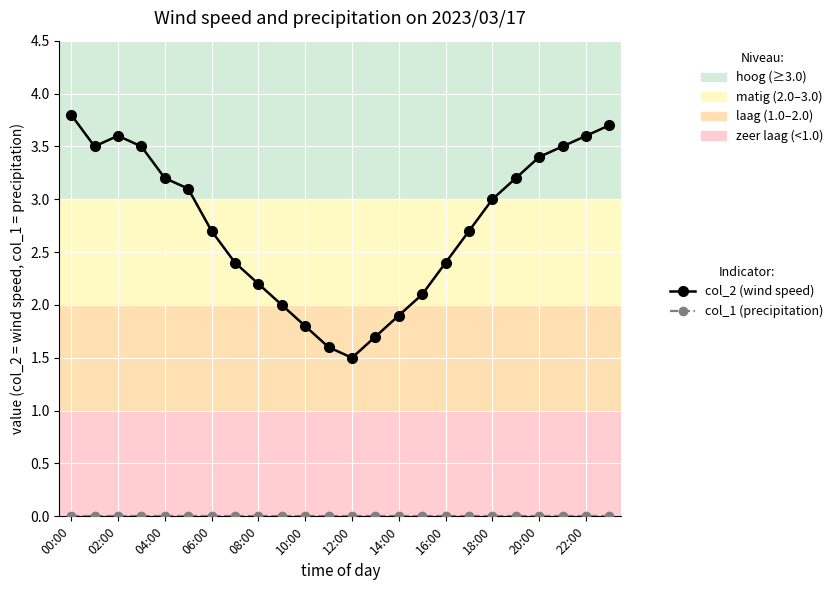

True or false: col_2 (wind speed) has more than 2 interior local peaks.

False